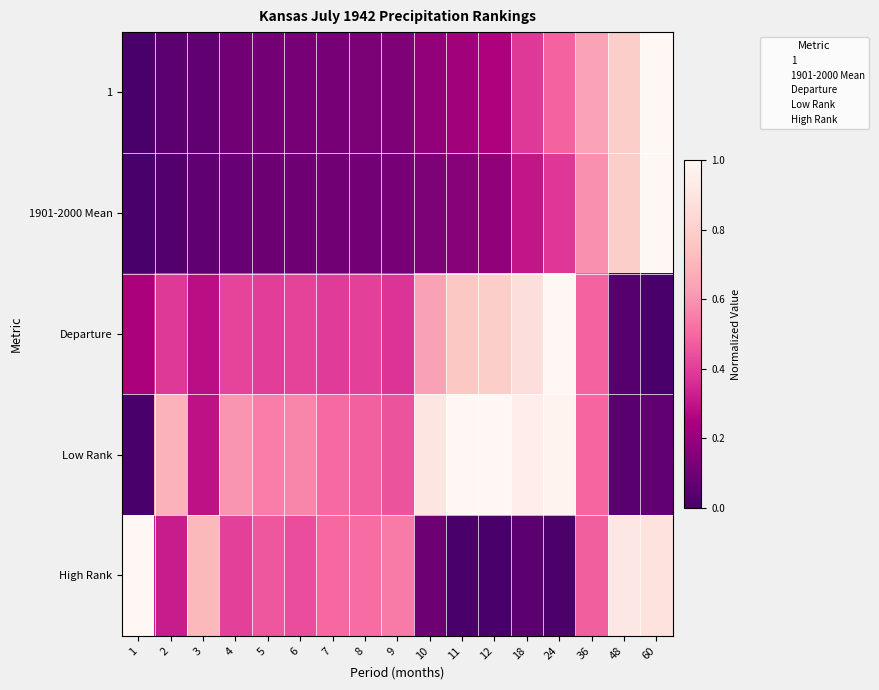

Which has a higher value, 1 or 2?

2